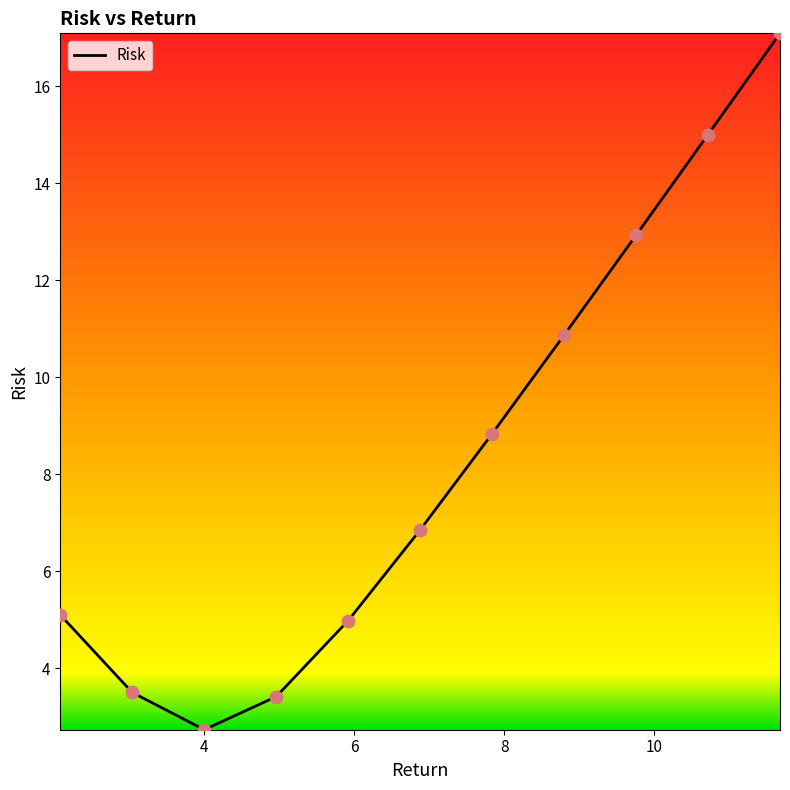

What is the maximum value shown in the chart?

17.1